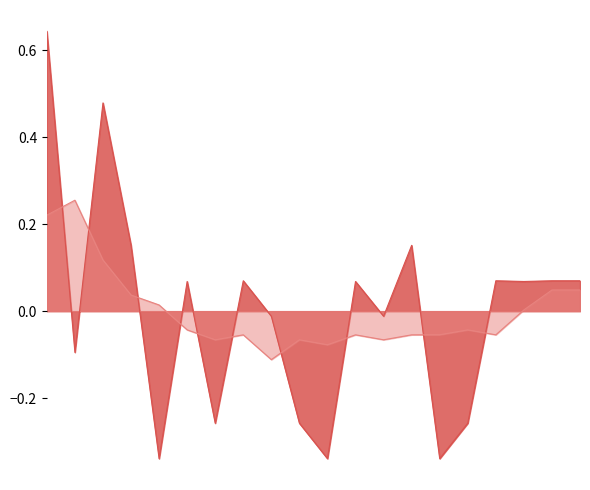

Rank the categories by value from highest to lowest.

00:00, 02:00, 03:00, 13:00, 07:00, 16:00, 18:00, 19:00, 05:00, 11:00, 17:00, 08:00, 12:00, 01:00, 06:00, 09:00, 15:00, 04:00, 10:00, 14:00